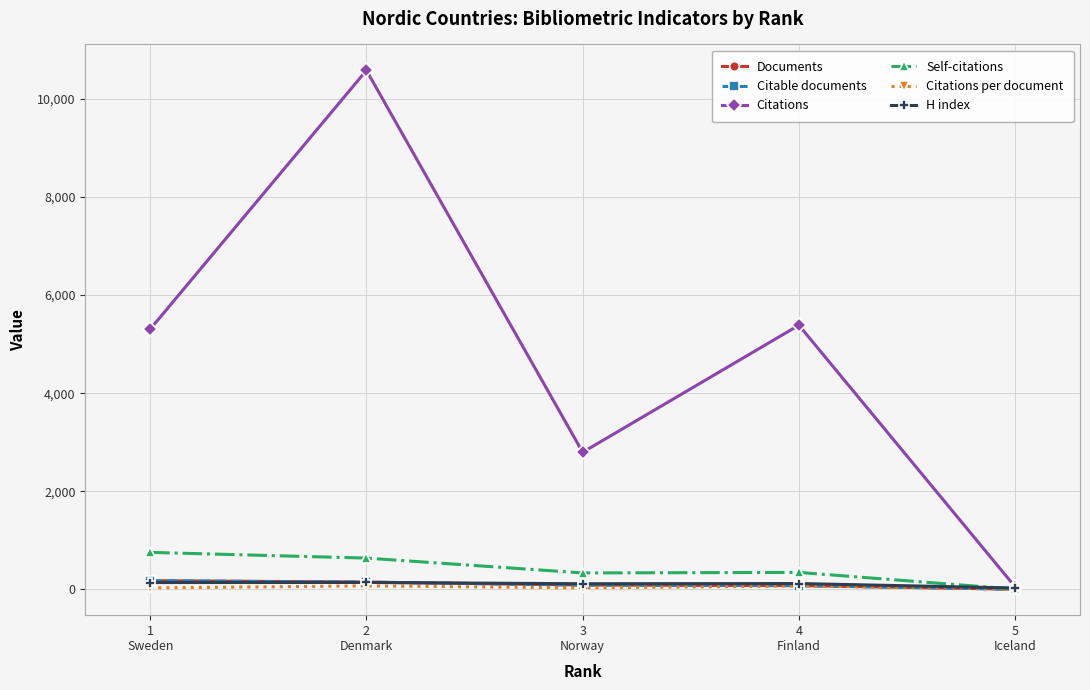

Read the Citable documents value at 1
Sweden.

176.0